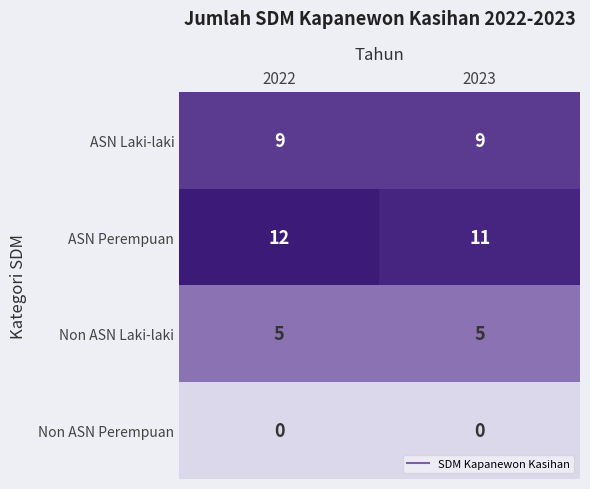

What is the sum of all Non ASN Laki-laki values?

10